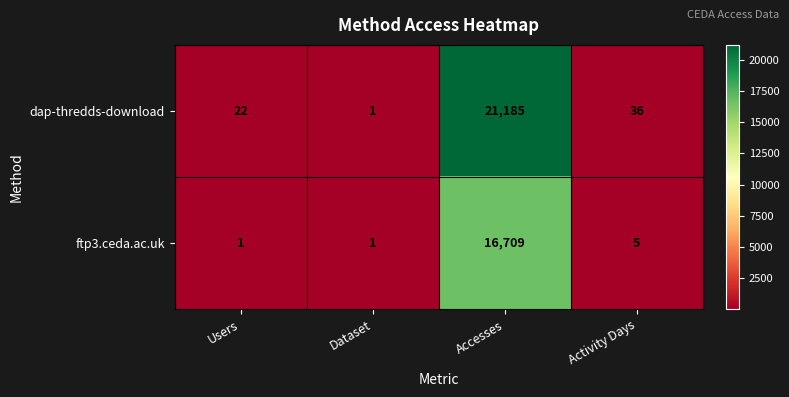

Rank the series by their average value, from highest to lowest.

dap-thredds-download, ftp3.ceda.ac.uk